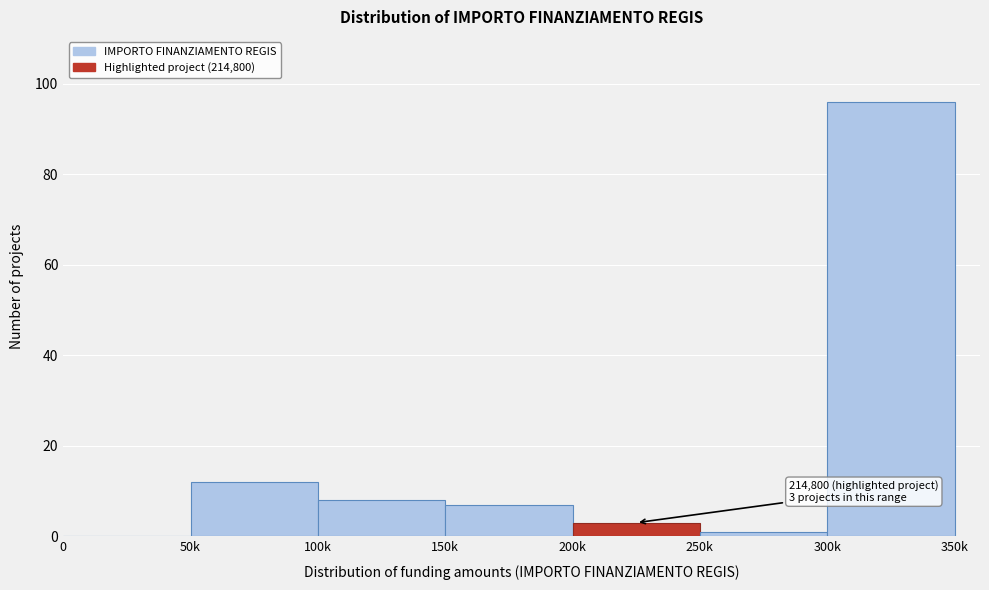

Reading right to left, list all the values displayed in this chart.

300k=96	250k=1	200k=3	150k=7	100k=8	50k=12	0=0